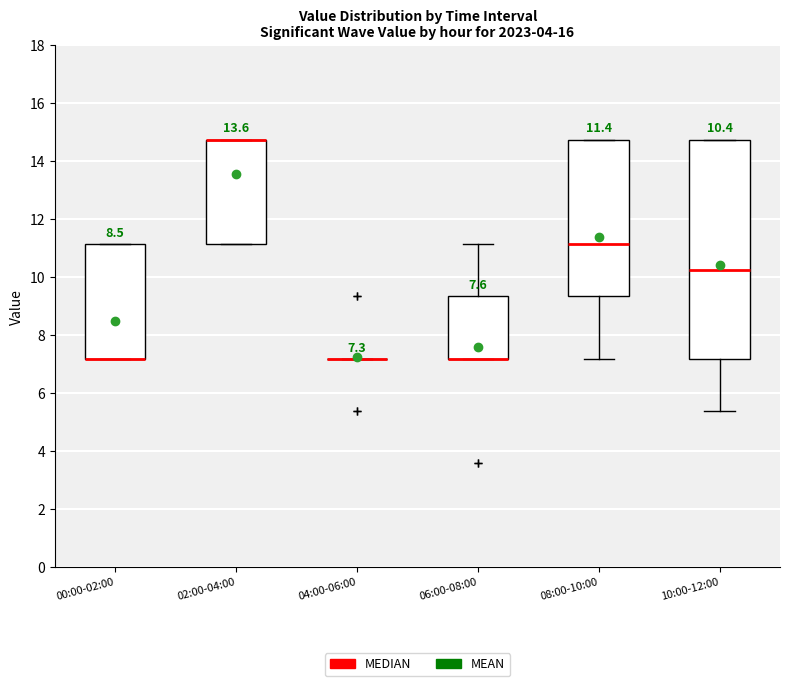

Comparing the boxes themselves (not the whiskers), which one is the tallest?

10:00-12:00